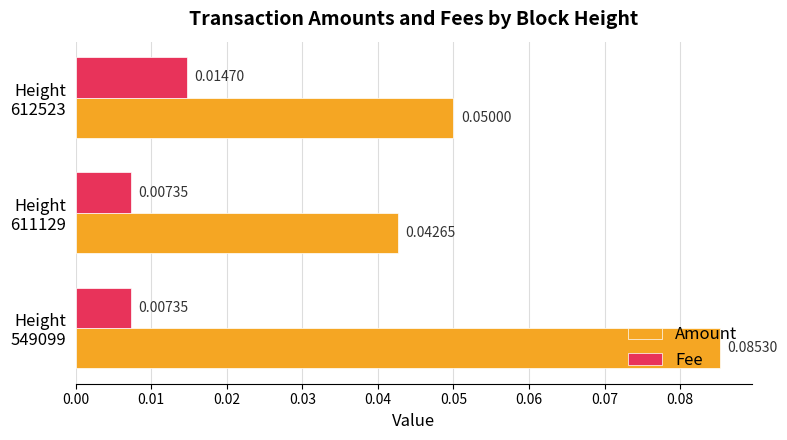

At how many categories does at least one series exceed 0?

3